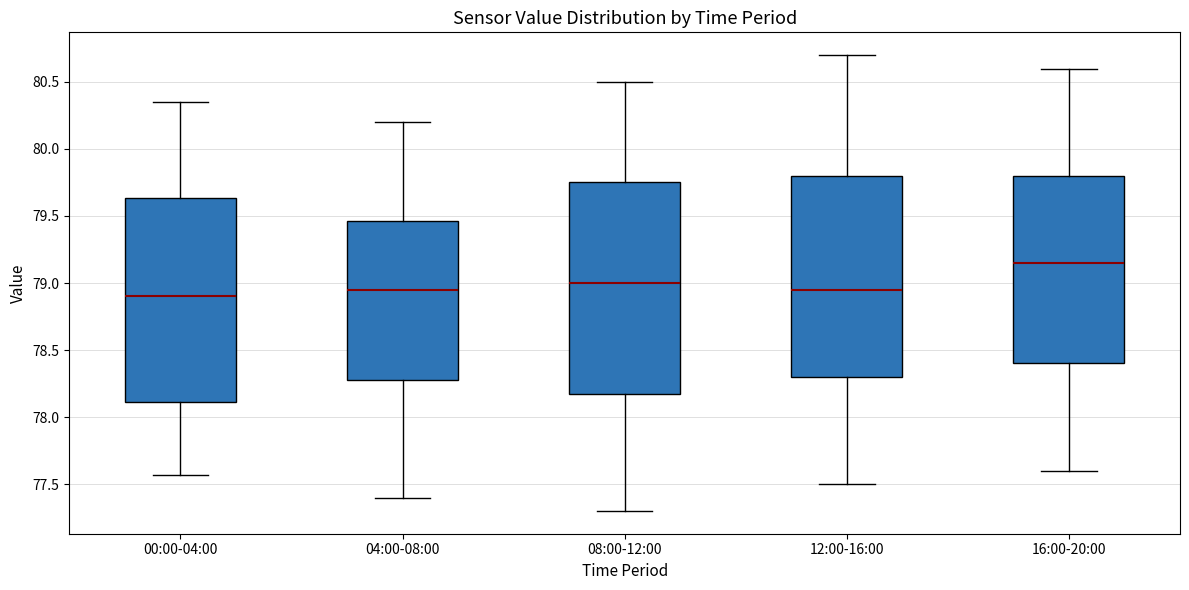

Reading left to right, transcribe this box plot: for each box, give where its median line is, the range the box spans, and where its two whiskers end, as read against the y-axis. The values are not printed on the chart, so give them approximately, as read against the axis.

00:00-04:00: median 78.90, box 78.10 to 79.65, whiskers 77.55 to 80.35
04:00-08:00: median 78.95, box 78.30 to 79.45, whiskers 77.40 to 80.20
08:00-12:00: median 79.00, box 78.20 to 79.75, whiskers 77.30 to 80.50
12:00-16:00: median 78.95, box 78.30 to 79.80, whiskers 77.50 to 80.70
16:00-20:00: median 79.15, box 78.40 to 79.80, whiskers 77.60 to 80.60